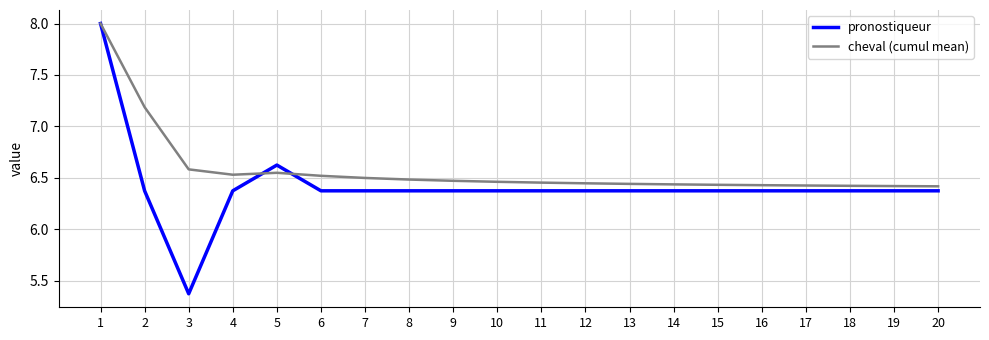

What is the total value across all series at 19?

12.8